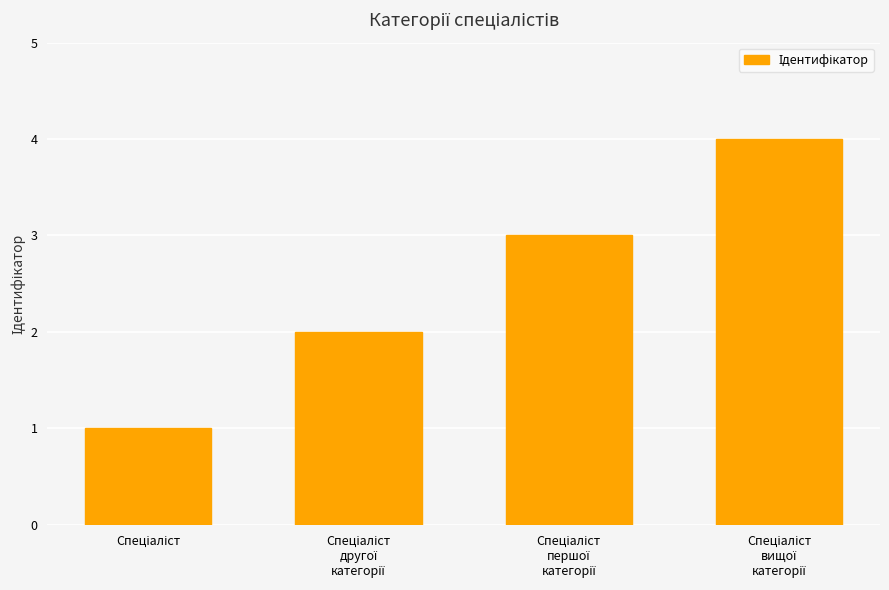

What is the greatest value displayed?

4